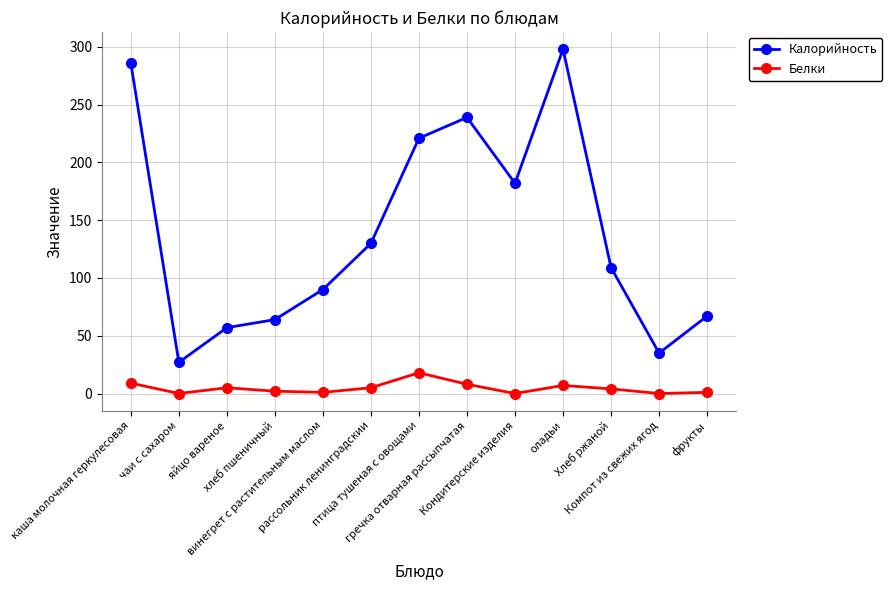

Rank the series at гречка отварная рассыпчатая from highest to lowest value.

Калорийность, Белки